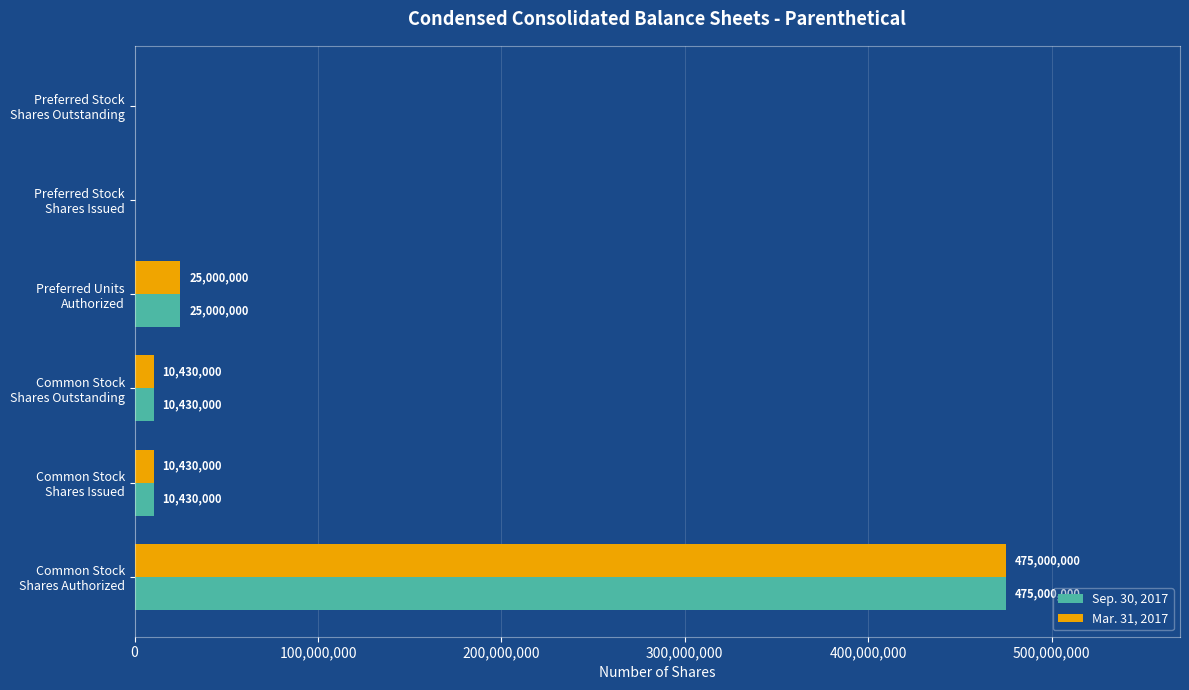

What is the greatest value displayed?

475000000